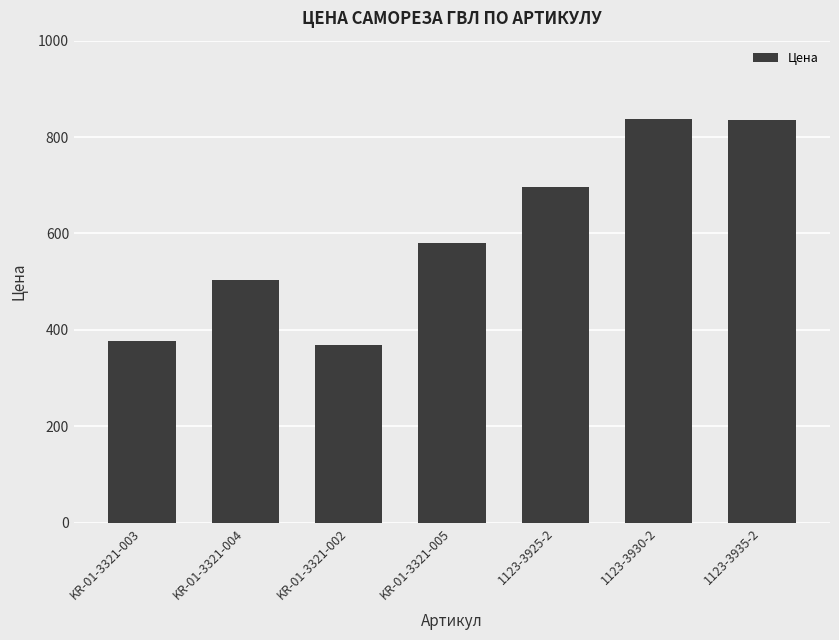

How many values are below 580?

3